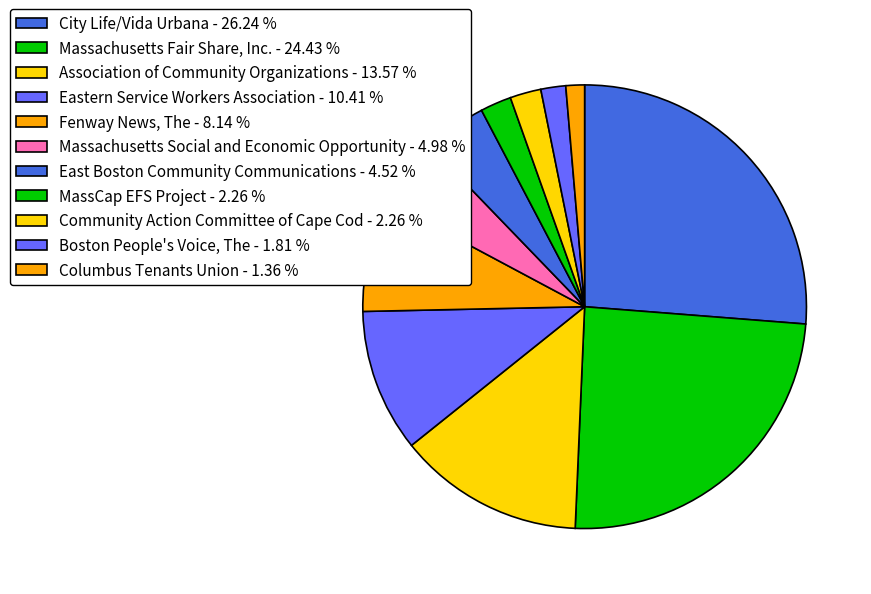

To the nearest percent, what is the combined percentage of East Boston Community Communications and Columbus Tenants Union?

6%